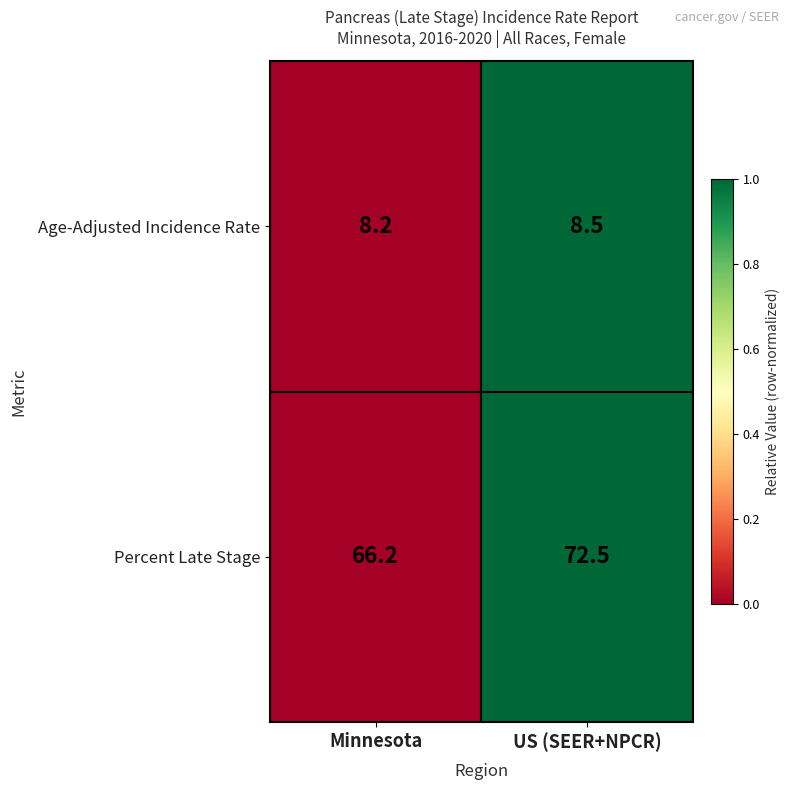

True or false: Age-Adjusted Incidence Rate has a value of 8.2 at Minnesota.

True